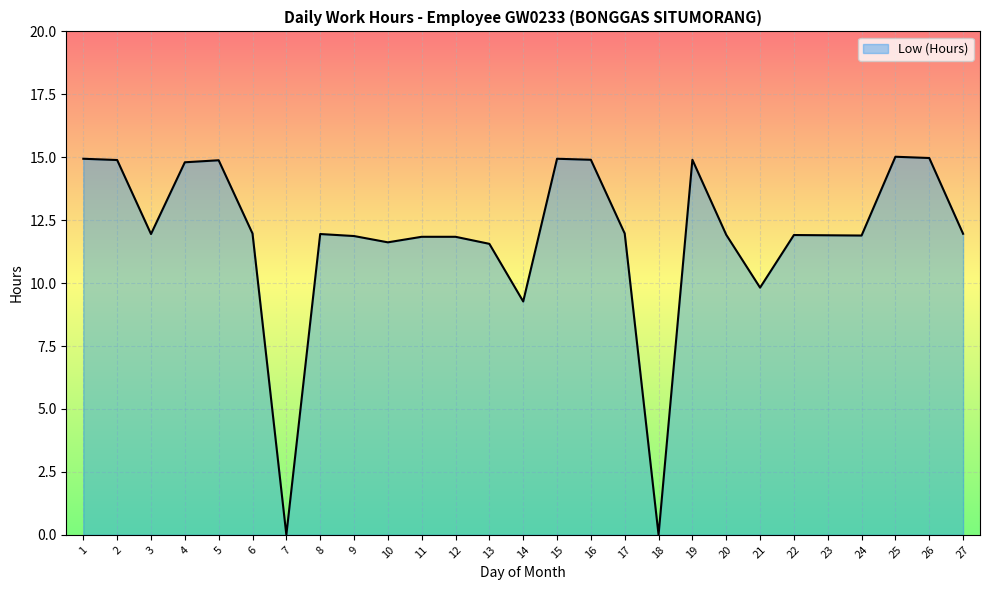

What is the sum of all values?

319.5